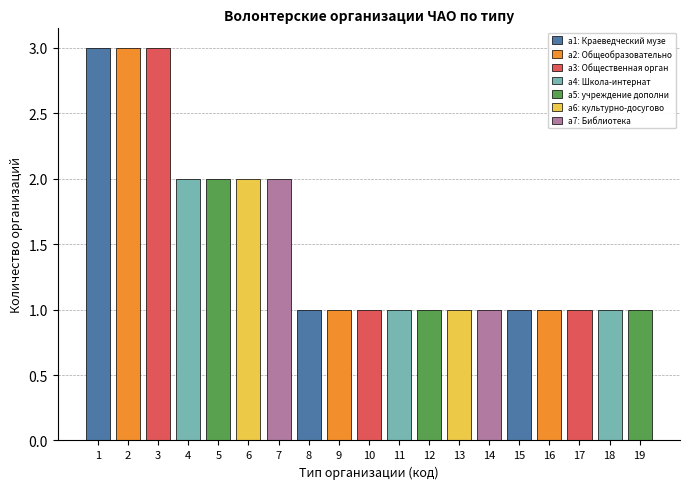

Reading left to right, what are all the values shown in this chart?

3	3	3	2	2	2	2	1	1	1	1	1	1	1	1	1	1	1	1